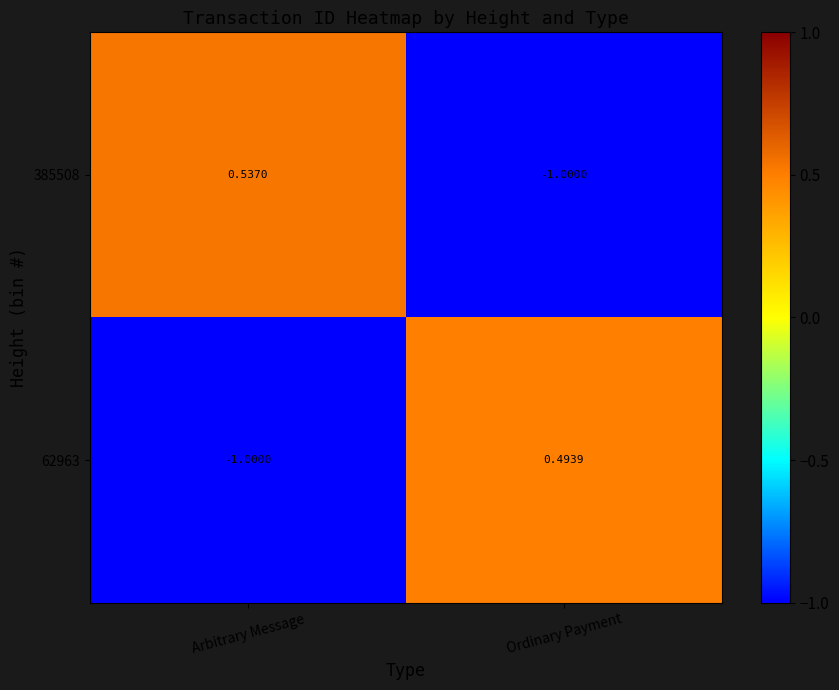

At which label is 385508 closest to 0?

Arbitrary Message